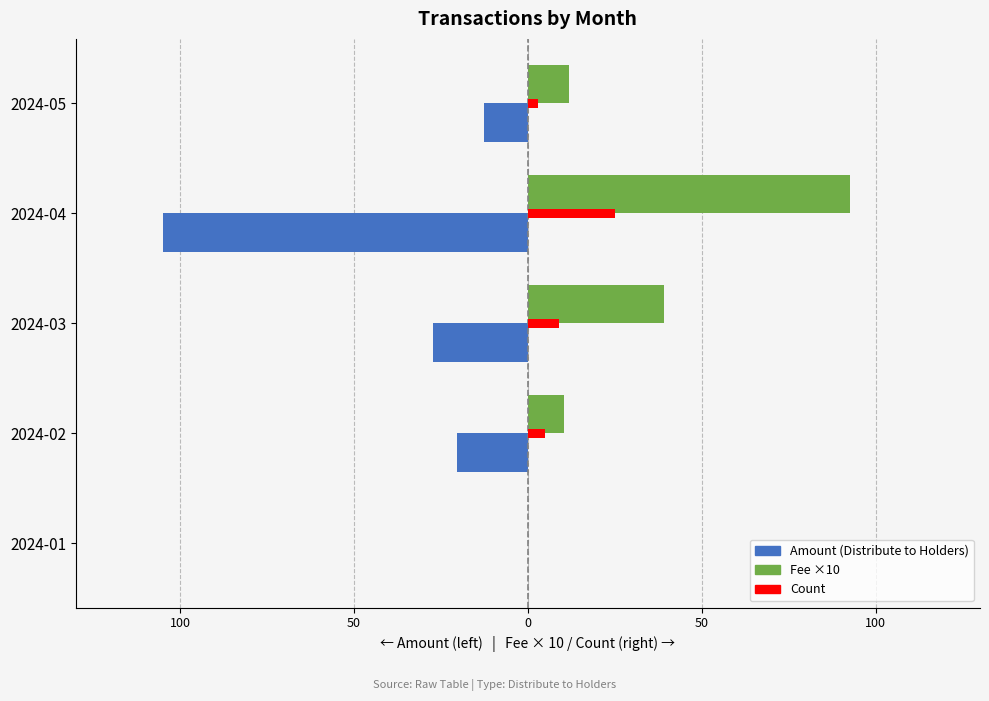

What are all the series names shown in the legend?

Amount (Distribute to Holders), Fee ×10, Count